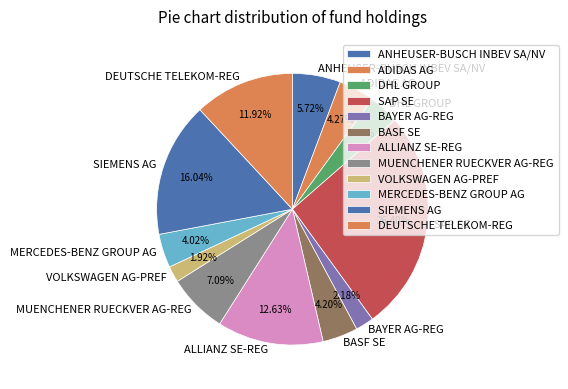

Does any single category account for the majority?

No